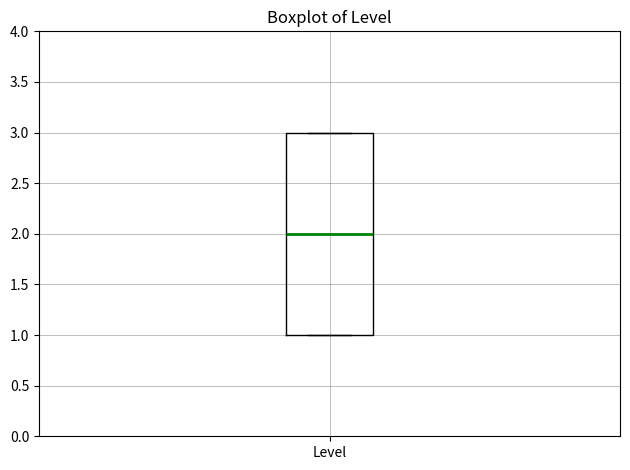

Transcribe this box plot: give where the median line is, the range the box spans, and where the two whiskers end, as read against the y-axis. The values are not printed on the chart, so give them approximately, as read against the axis.

median 2, box 1 to 3, whiskers 1 to 3